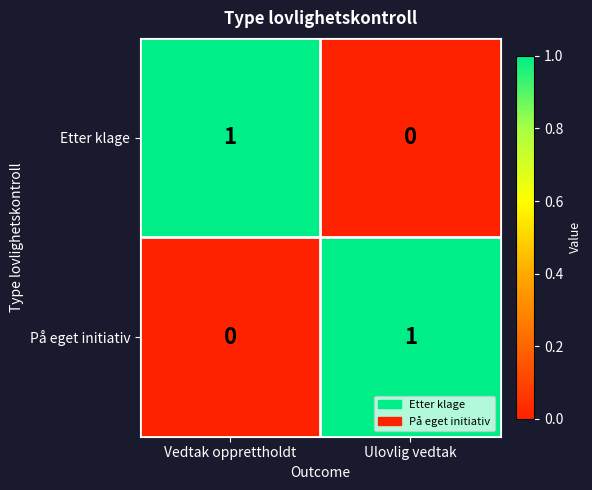

The Etter klage series shows 0 at Ulovlig vedtak. True or false?

True